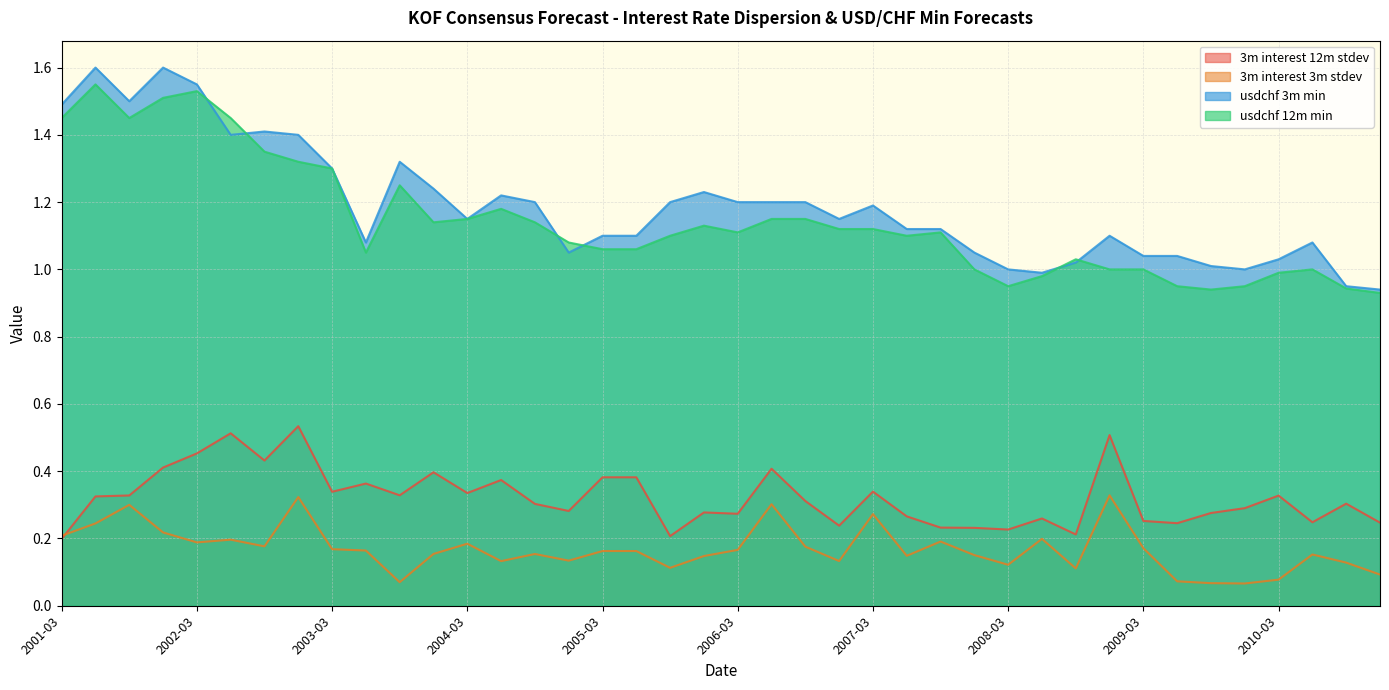

How many times do usdchf 12m min and usdchf 3m min cross each other?

6